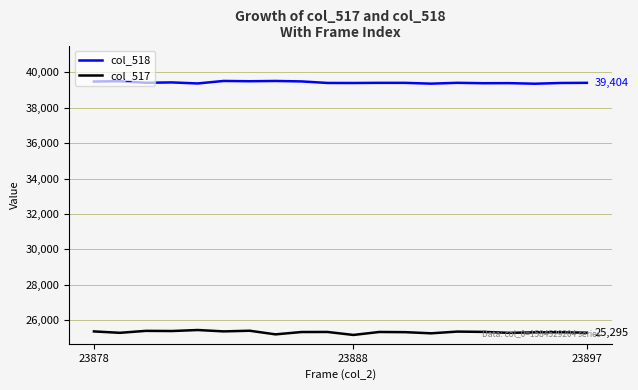

Rank the series by their average value, from lowest to highest.

col_517, col_518